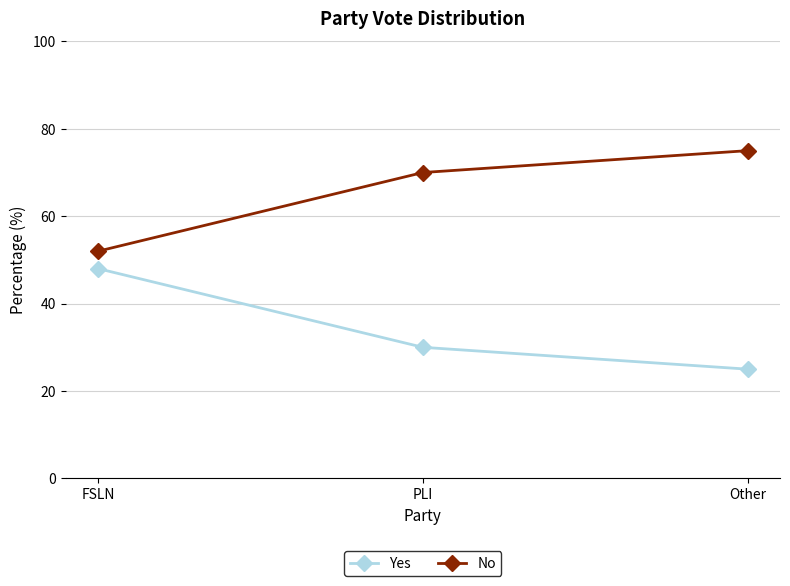

What is the difference between the highest and lowest values at FSLN?

4